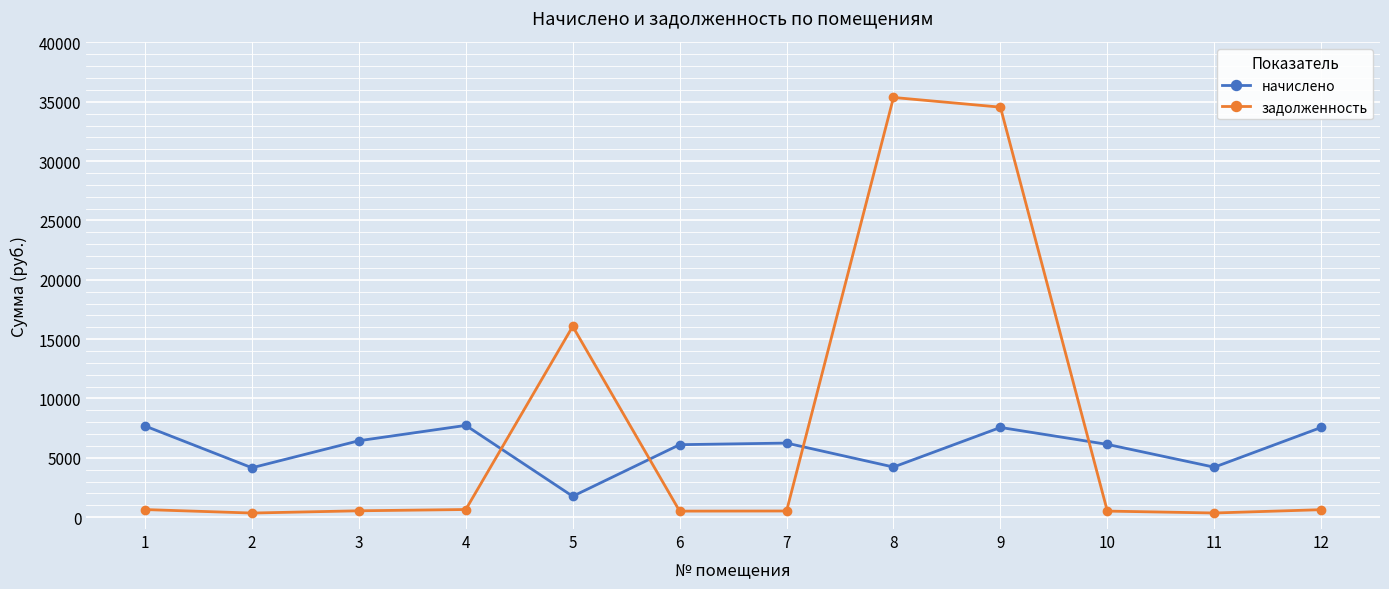

True or false: начислено has more than 0 points higher than both neighbors.

True